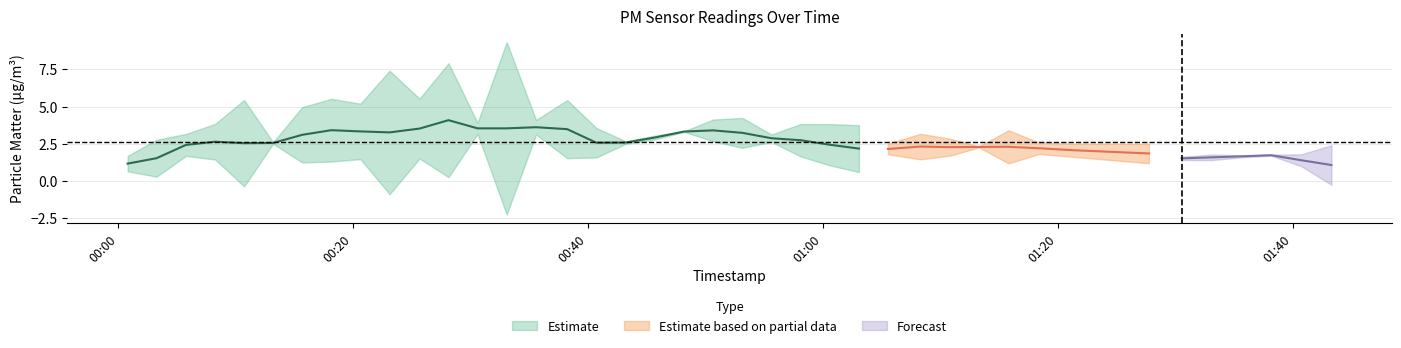

Is this an area chart (filled region under the line)?

No